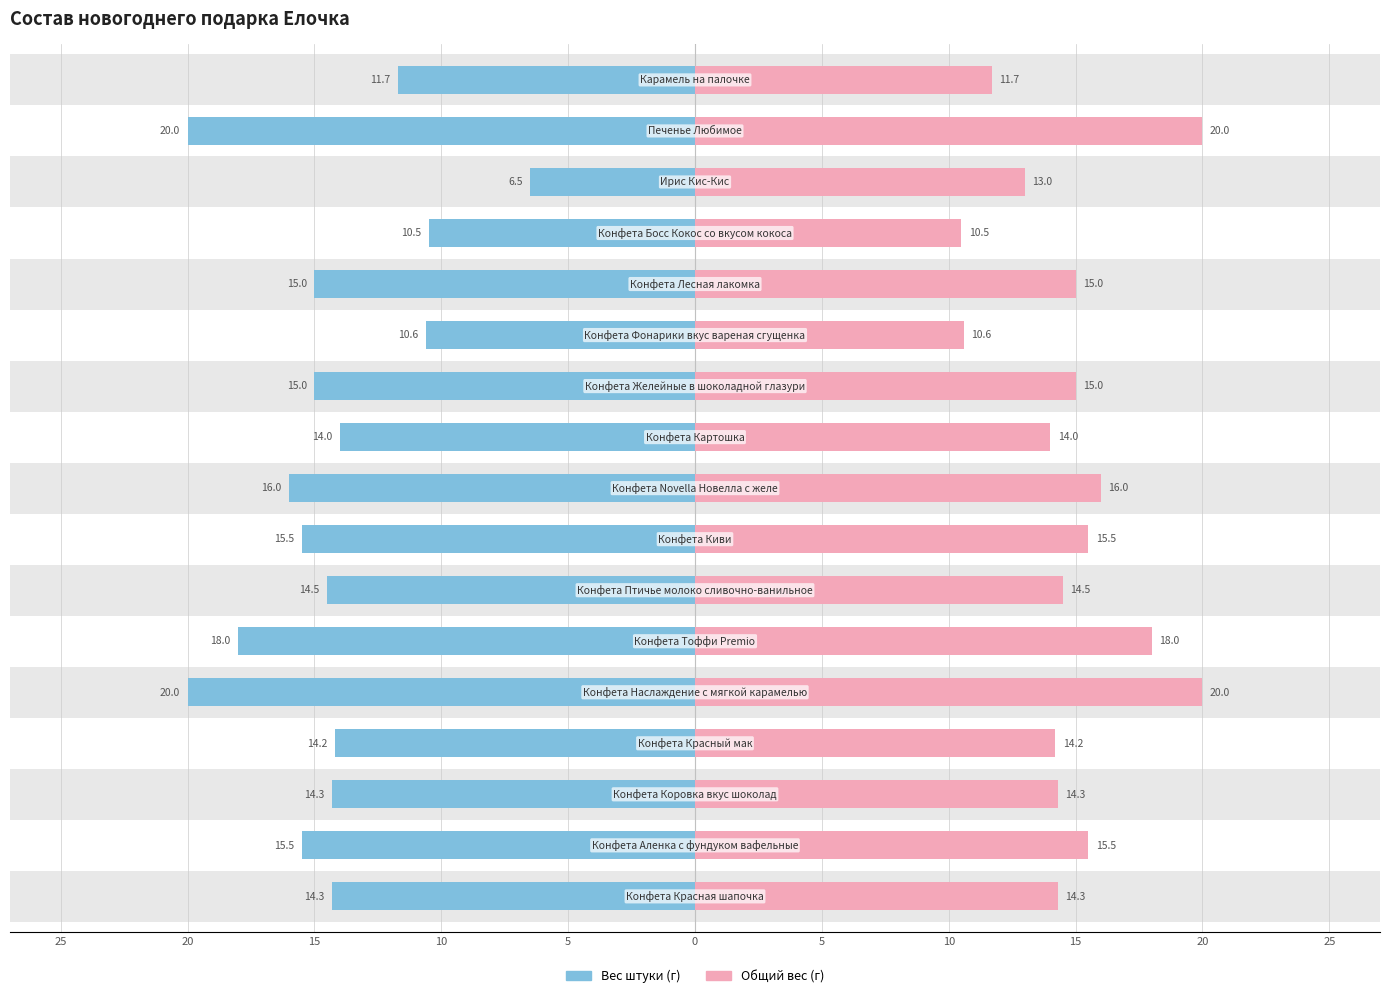

How many bars are there in total?

34